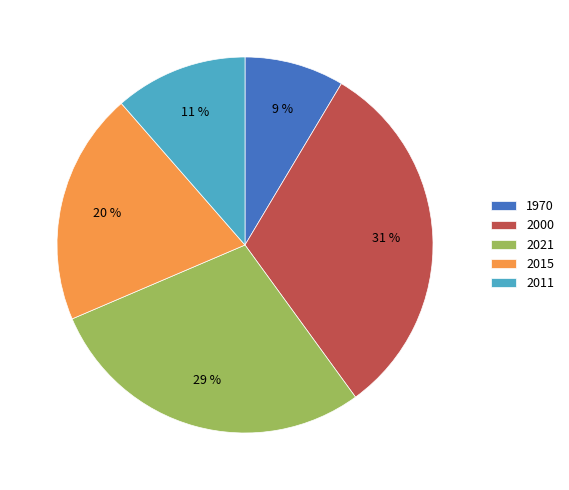

Combined, do 2021 and 2000 account for over 50%?

Yes